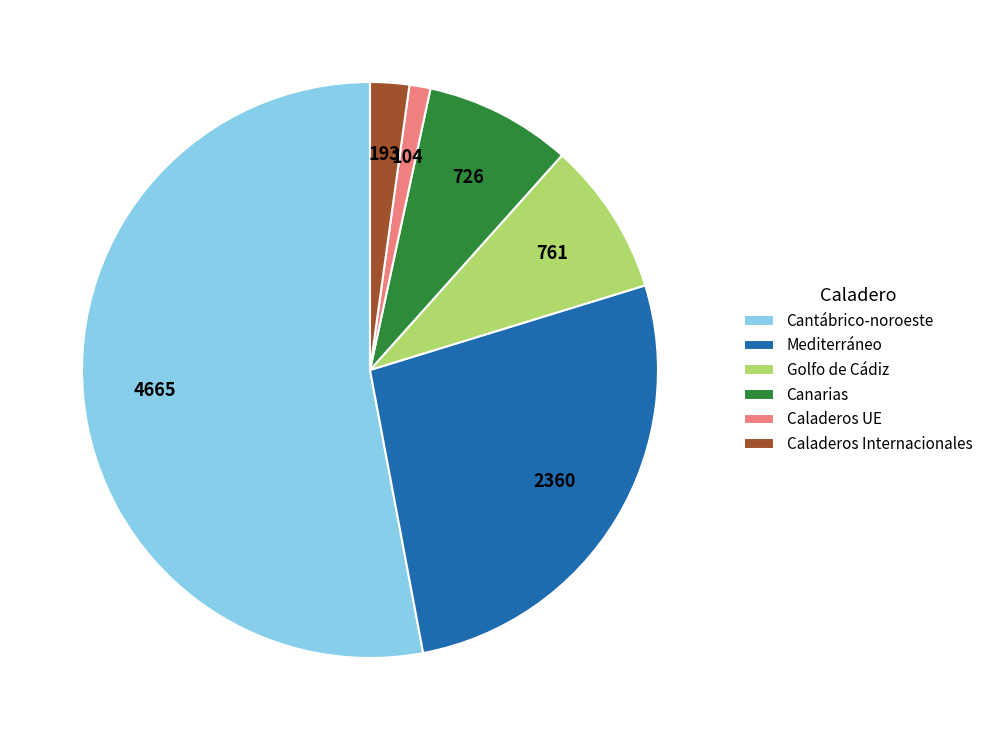

What is the ratio of the value at Canarias to the value at Caladeros UE?

7.0